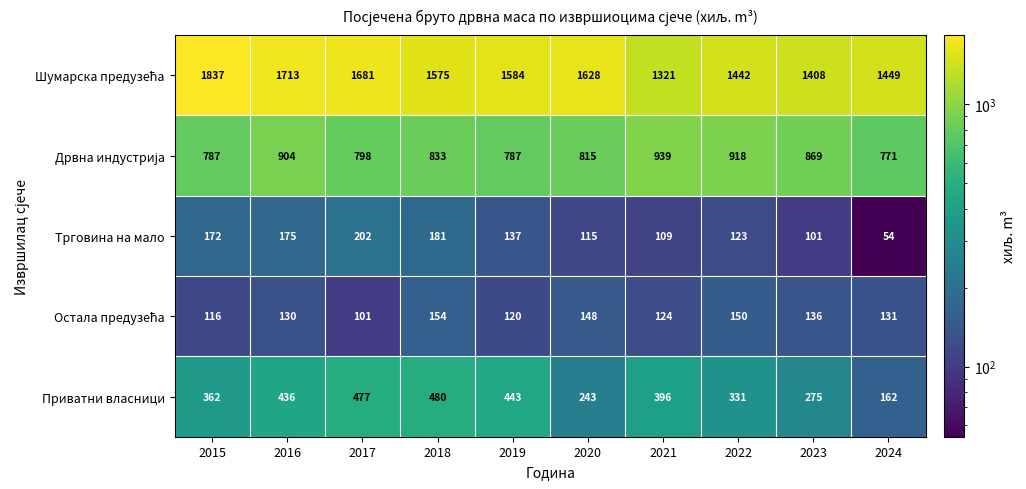

What is the sum of all Приватни власници values?

3605